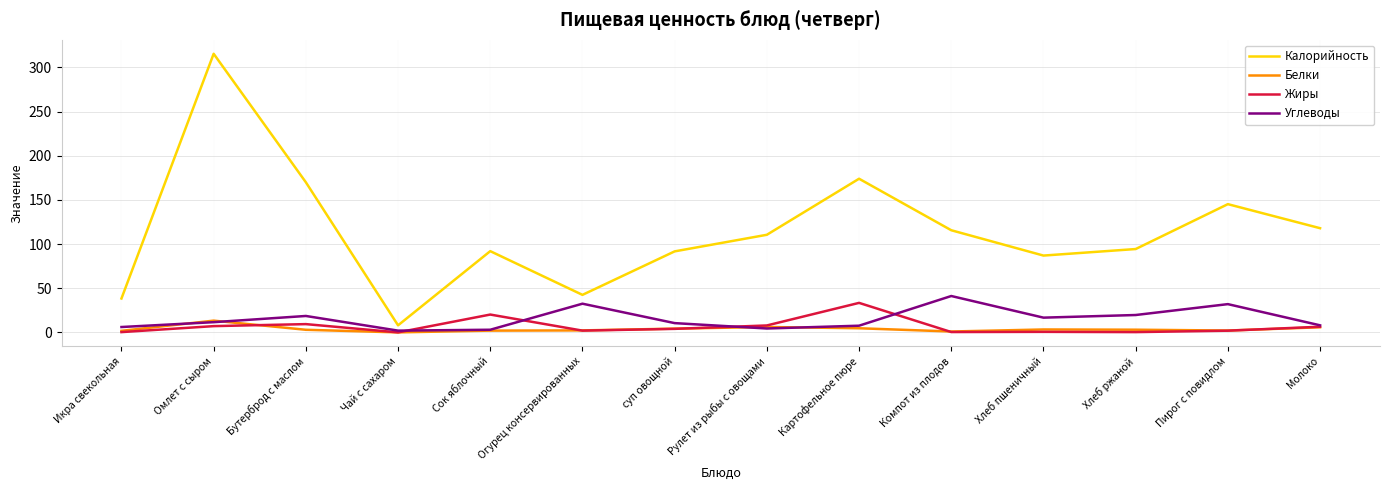

Which series has the widest spread of values?

Калорийность